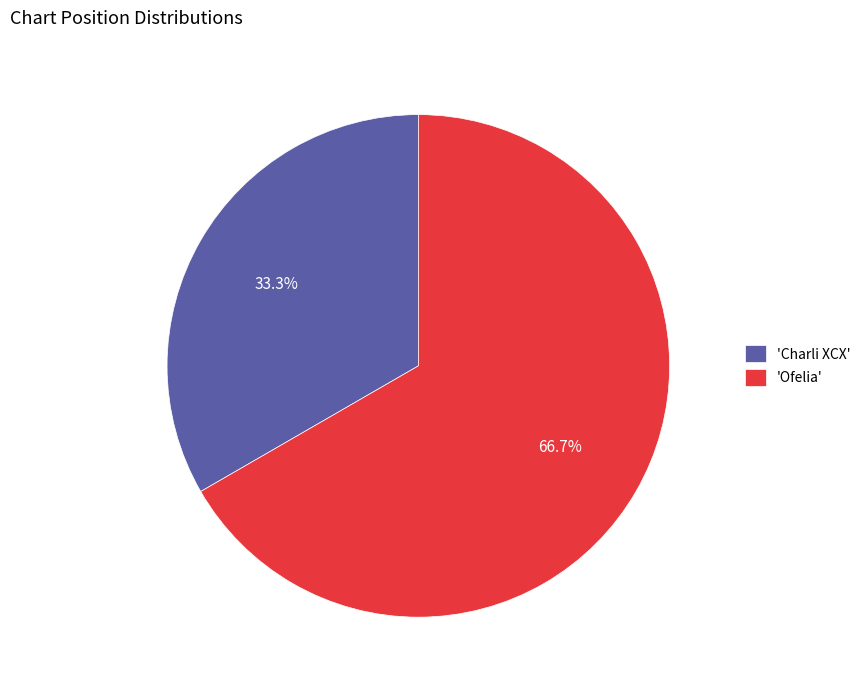

What is the smallest slice in the pie chart?

'Charli XCX'